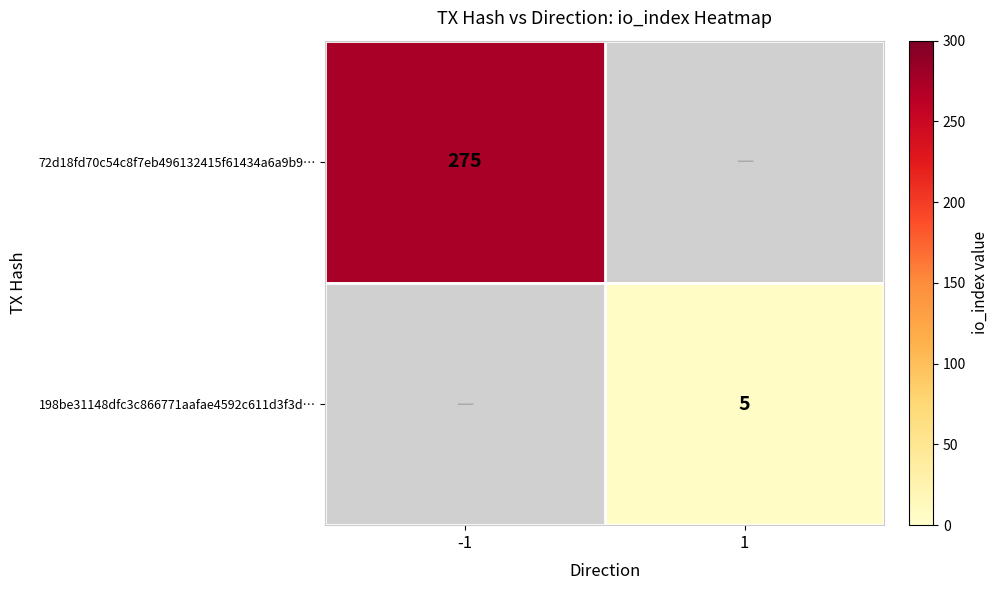

What is the difference between the highest and lowest values at 1?

5